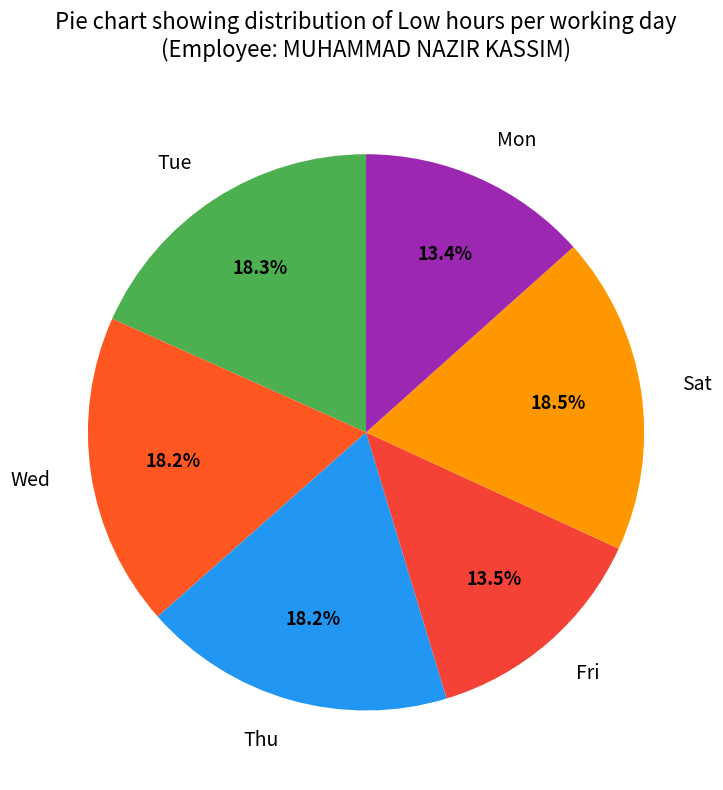

Between Thu and Mon, which is larger?

Thu